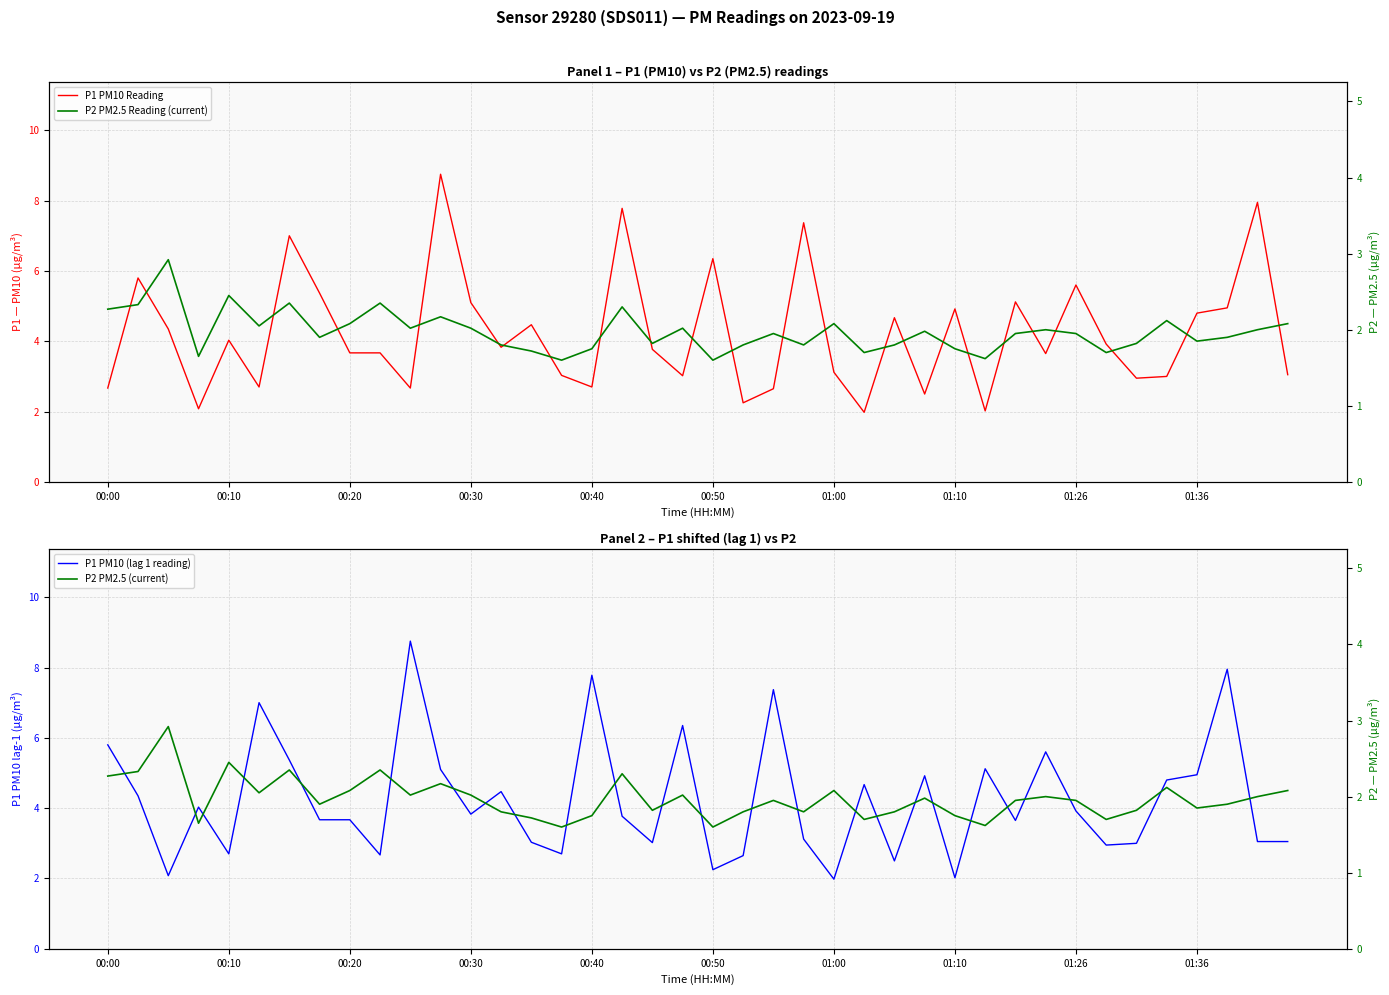

What position from the left is 33?

34